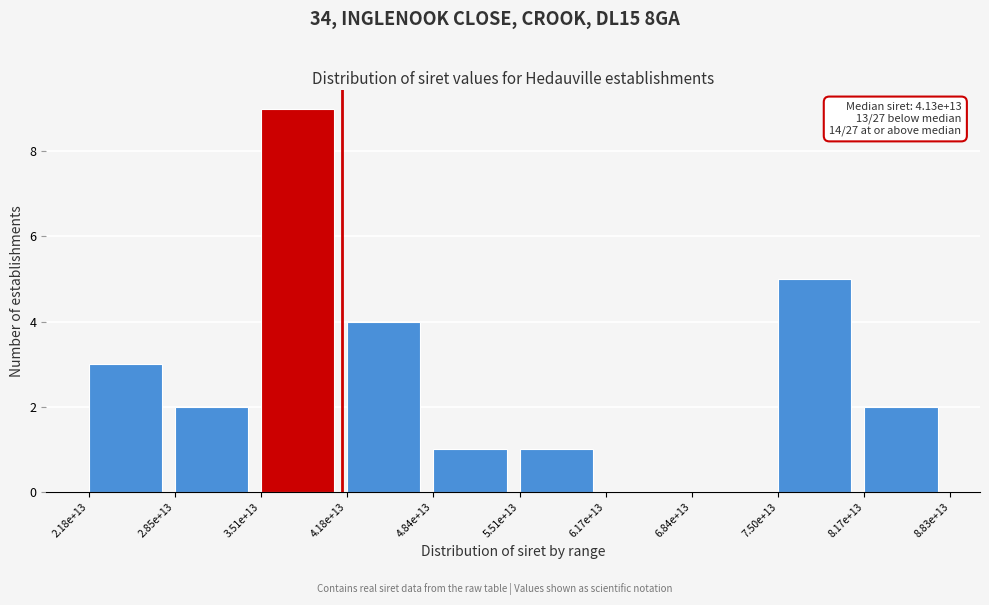

Reading right to left, what are all the values shown in this chart?

8.17e+13=2	7.50e+13=5	6.84e+13=0	6.17e+13=0	5.51e+13=1	4.84e+13=1	4.18e+13=4	3.51e+13=9	2.85e+13=2	2.18e+13=3